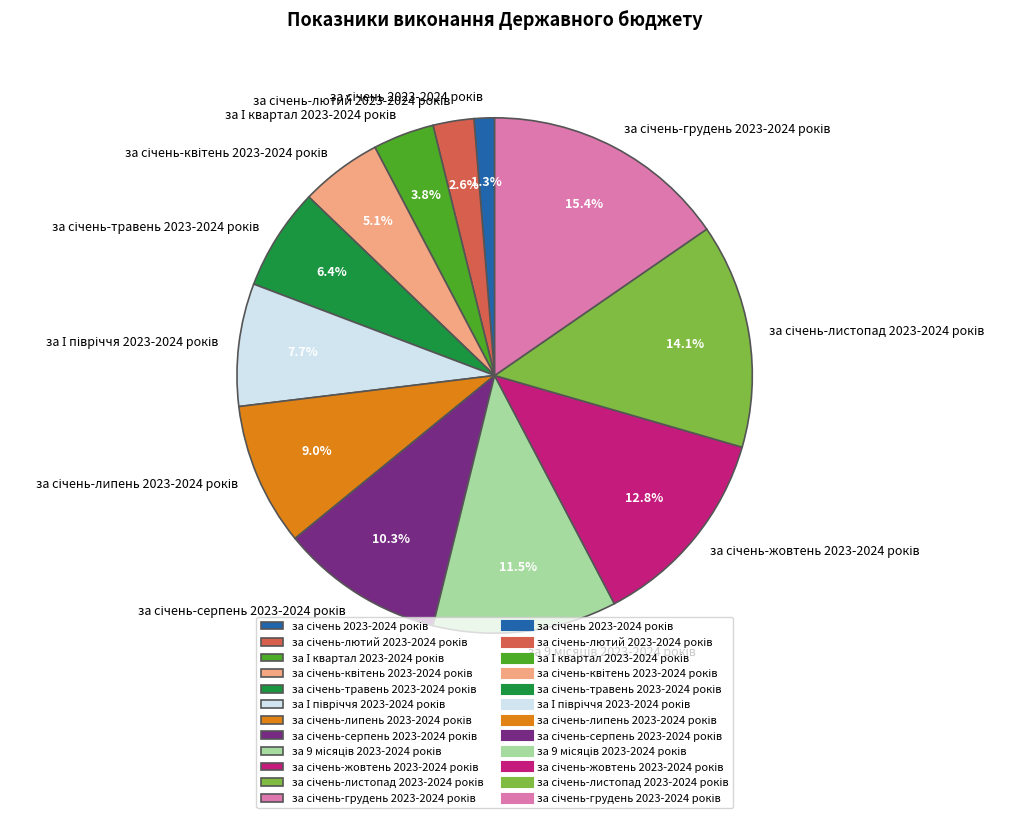

How many segments does this pie chart have?

12